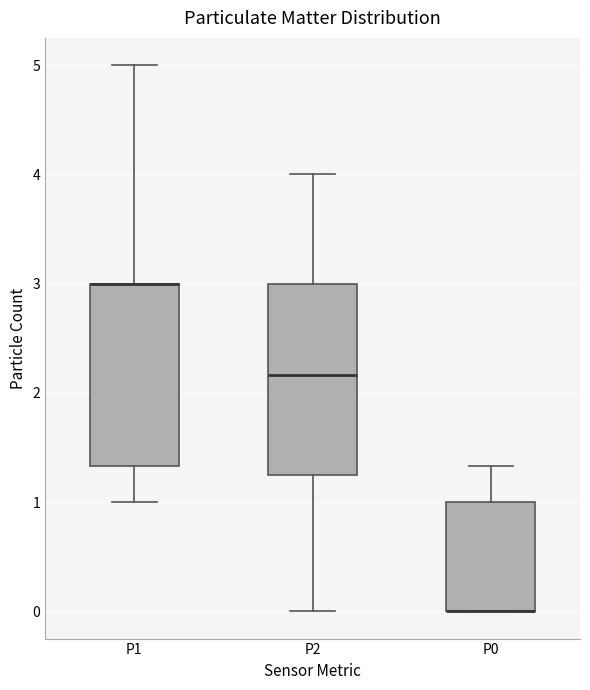

Reading left to right, read every box against the y-axis: the position of its median line, the range the box covers, and the ends of its whiskers. The values are not printed on the chart, so give them approximately, as read against the axis.

P1: median 3.0 (drawn on the box's upper edge), box 1.3 to 3.0, whiskers 1.0 to 5.0
P2: median 2.2, box 1.2 to 3.0, whiskers 0.0 to 4.0
P0: median 0.0 (drawn on the box's lower edge), box 0.0 to 1.0, whiskers 0.0 to 1.3